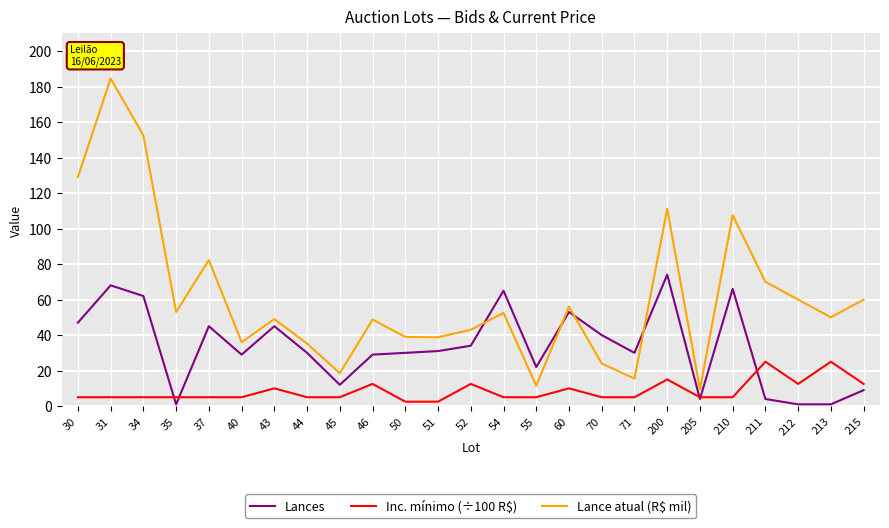

At which label does Lances first exceed 30?

30